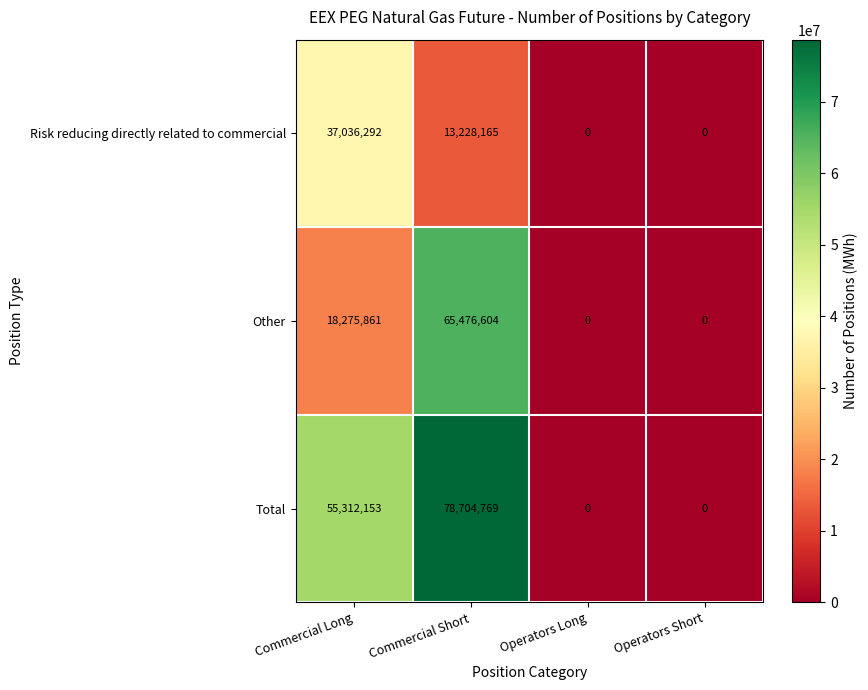

Reading left to right, what are all the values shown in this chart?

Risk reducing directly related to commercial: 37036292	13228165	0	0
Other: 18275861	65476604	0	0
Total: 55312153	78704769	0	0